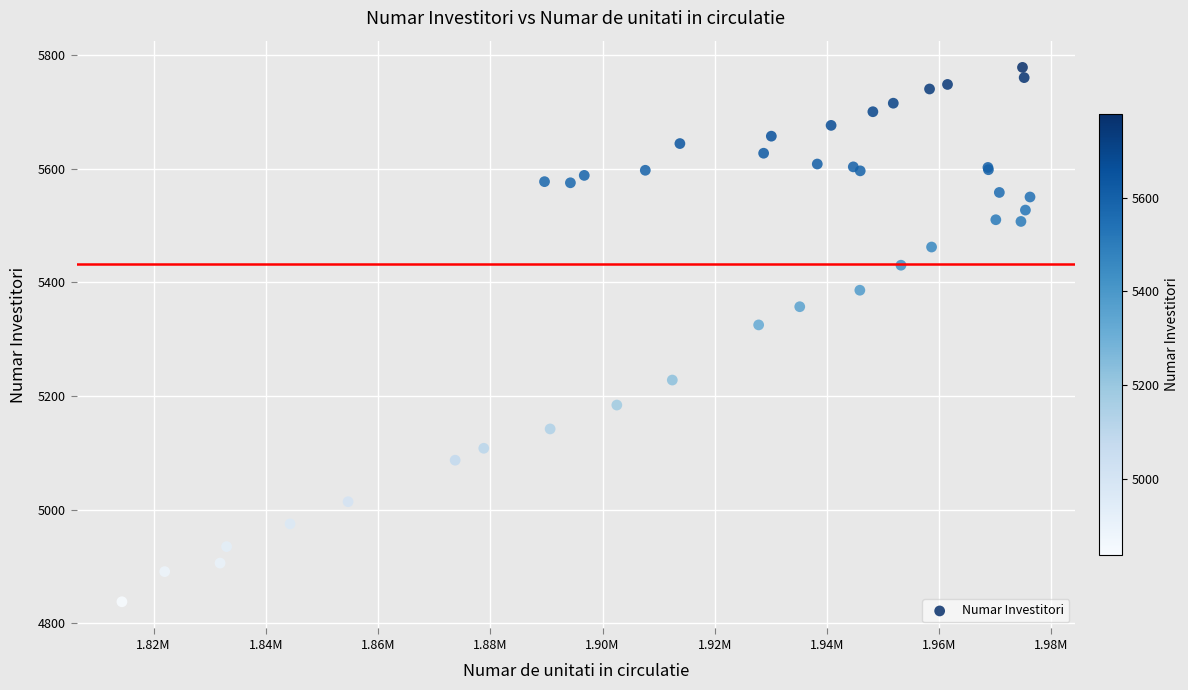

What Y value in the scatter plot is closest to 5308?

5325